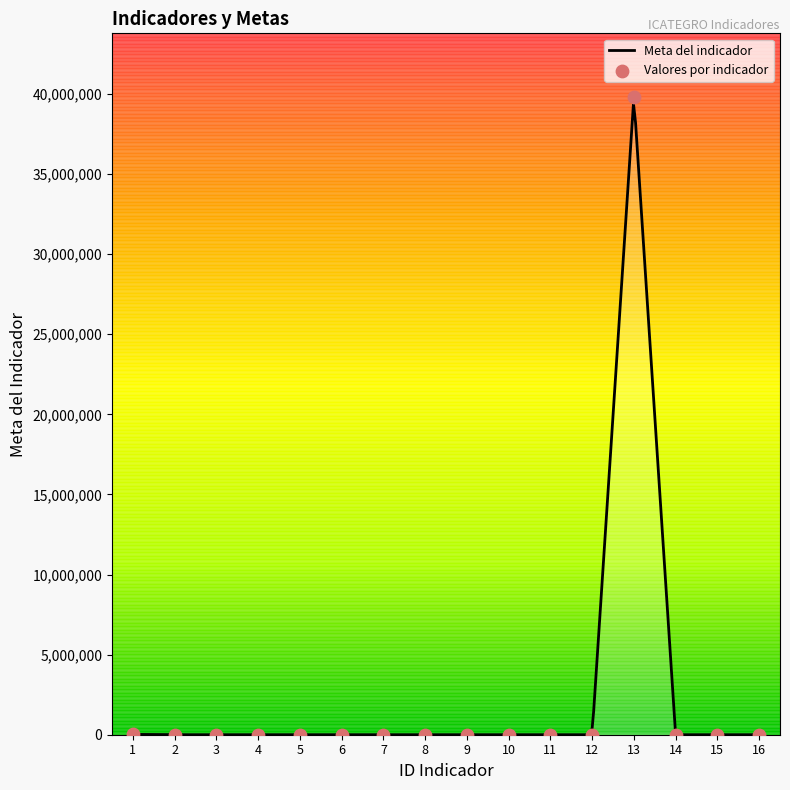

What is the change in value from 3 to 13?

+39807256.7